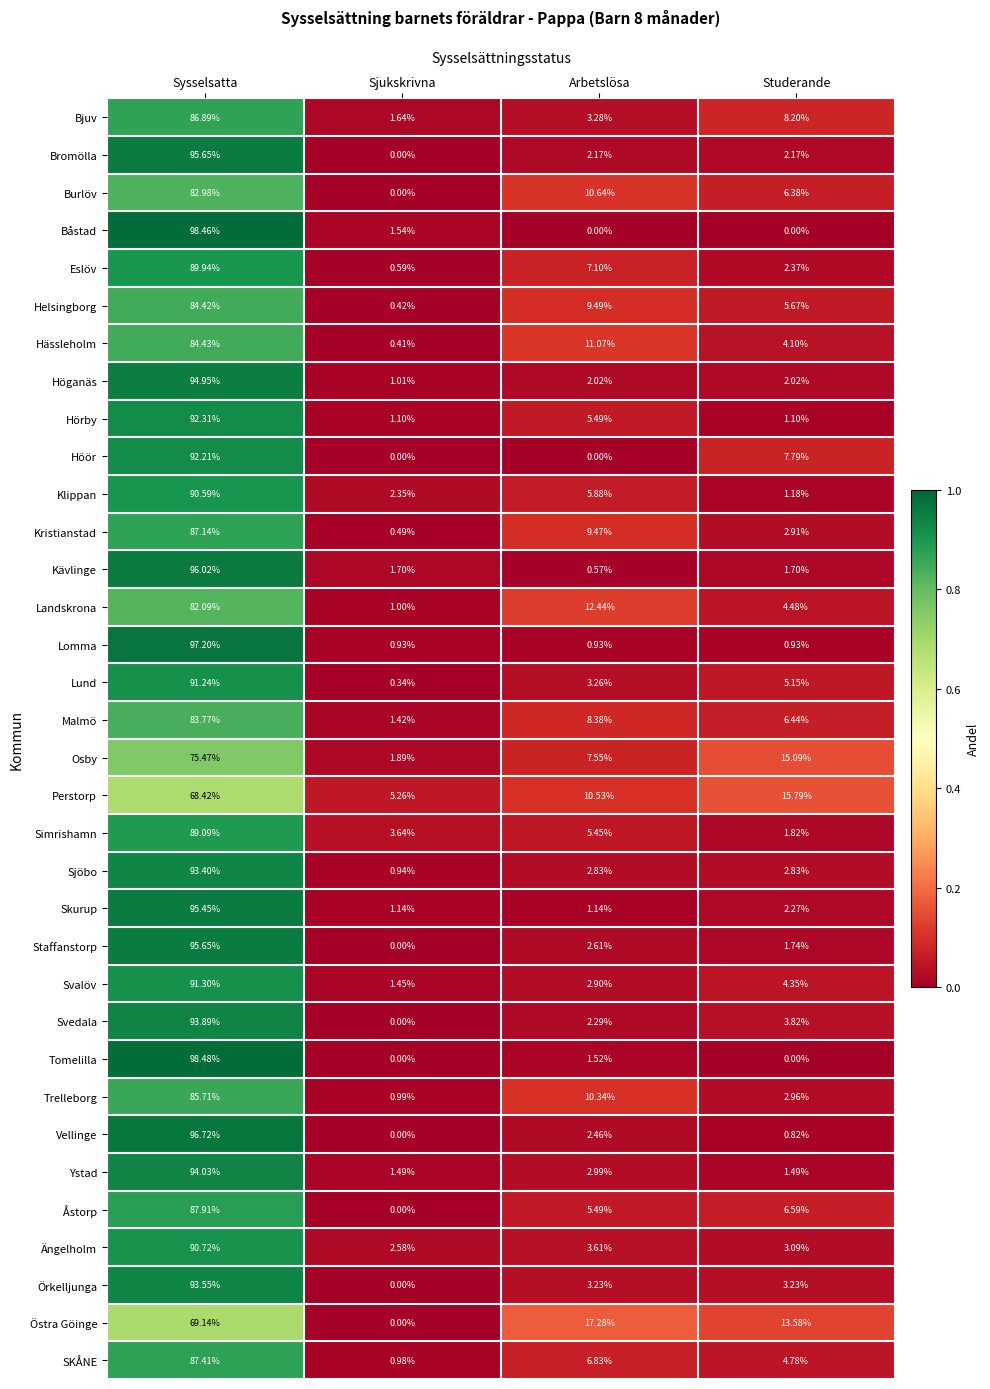

Where is Kristianstad nearest to the value 43?

Arbetslösa